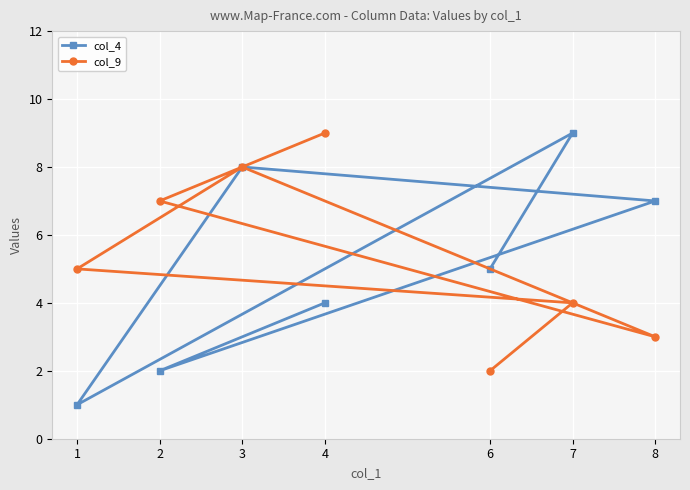

What is the value of the col_9 point at the 3rd from the left?

8